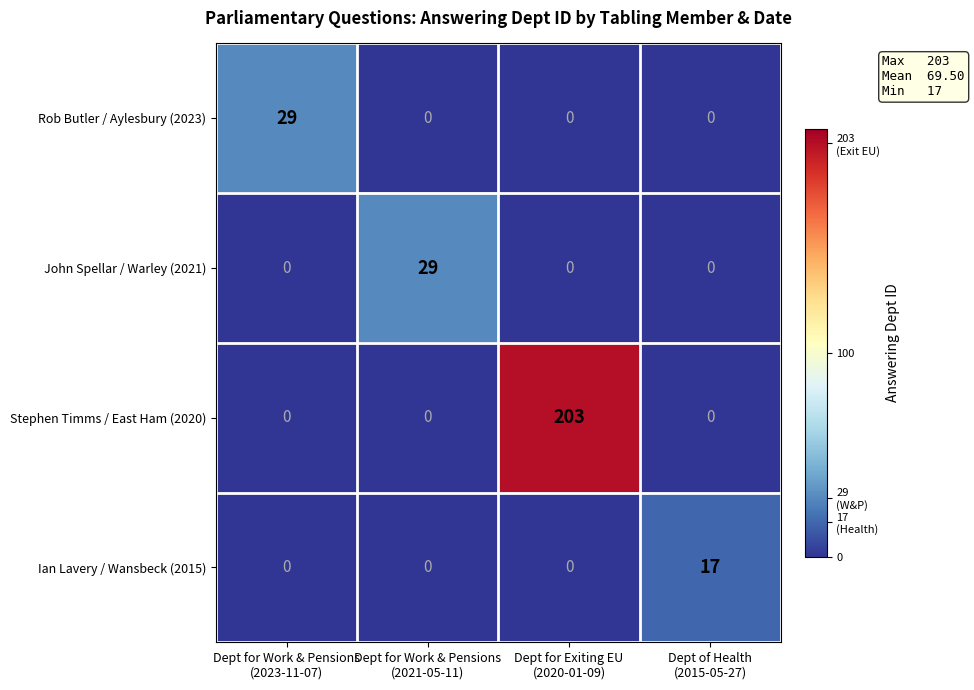

What is the average value of the John Spellar / Warley (2021) series?

7